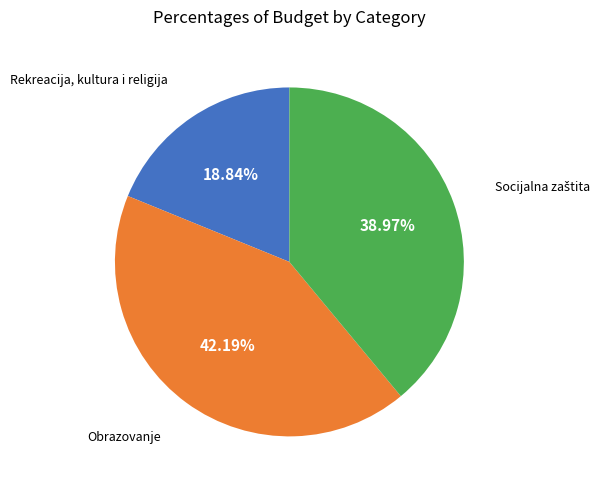

Which has a higher value, Obrazovanje or Rekreacija, kultura i religija?

Obrazovanje